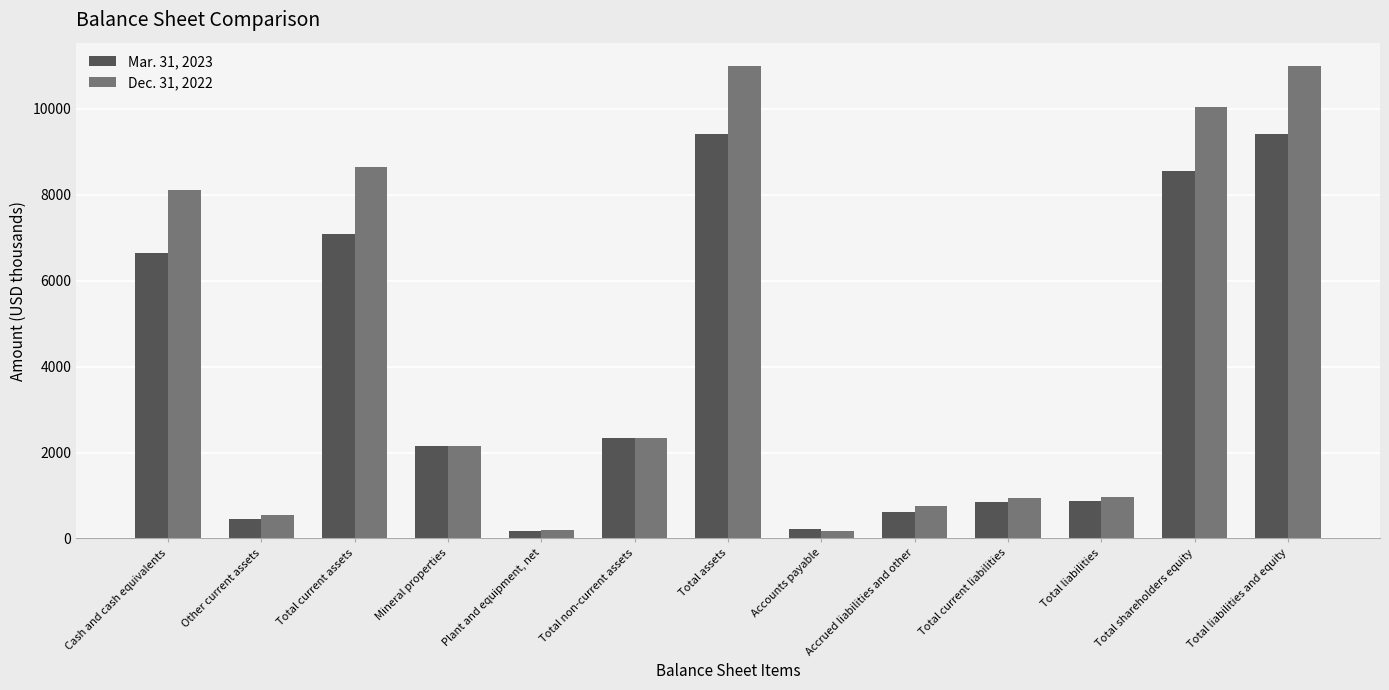

Which series changed the most between Mineral properties and Total non-current assets?

Dec. 31, 2022